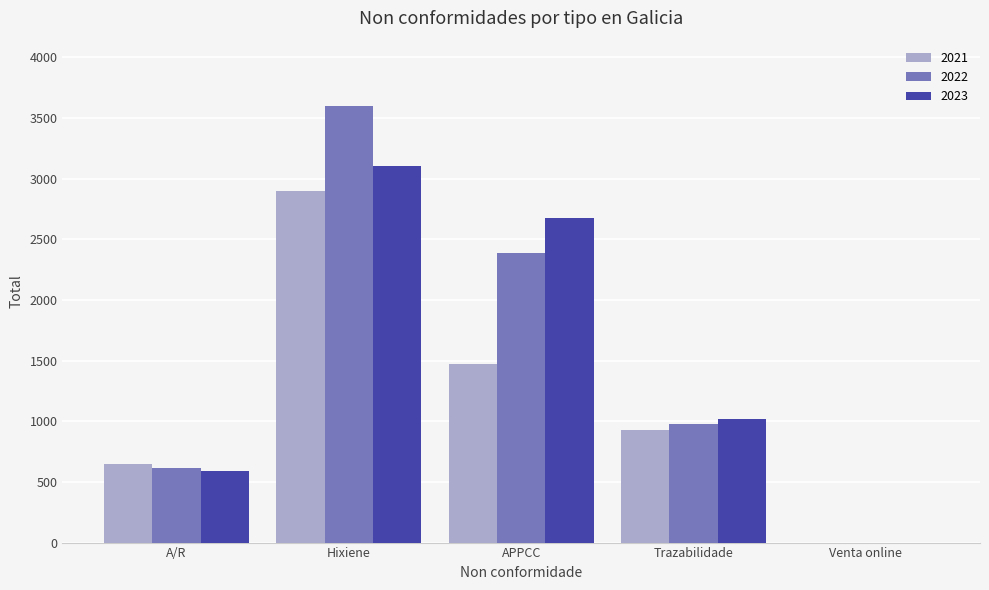

Which series has the largest total across all categories?

2022